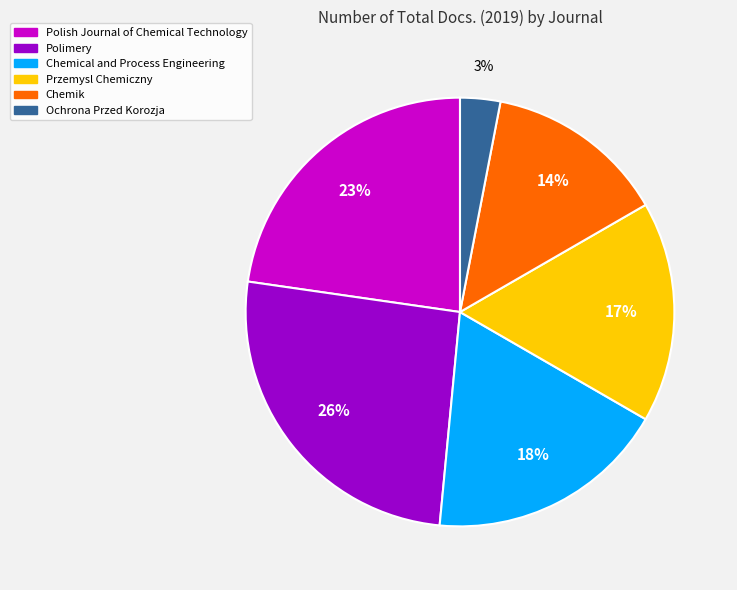

What is the largest slice in the pie chart?

Polimery